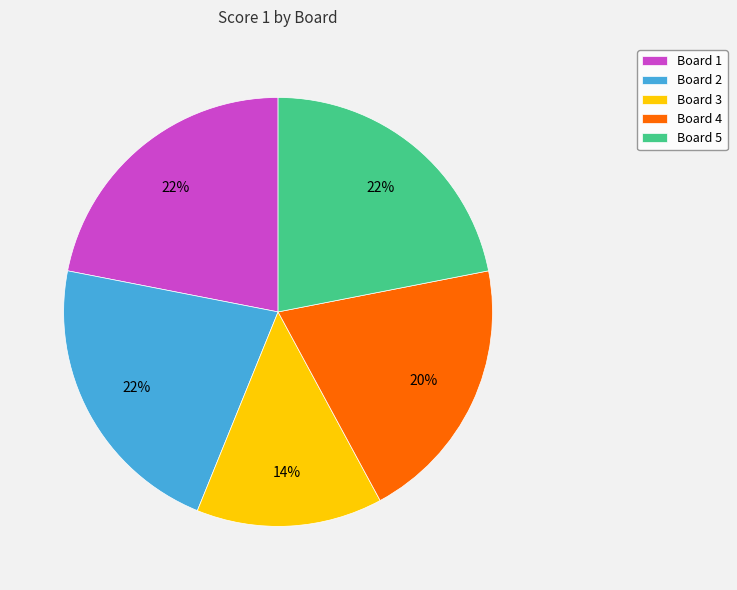

How many segments does this pie chart have?

5